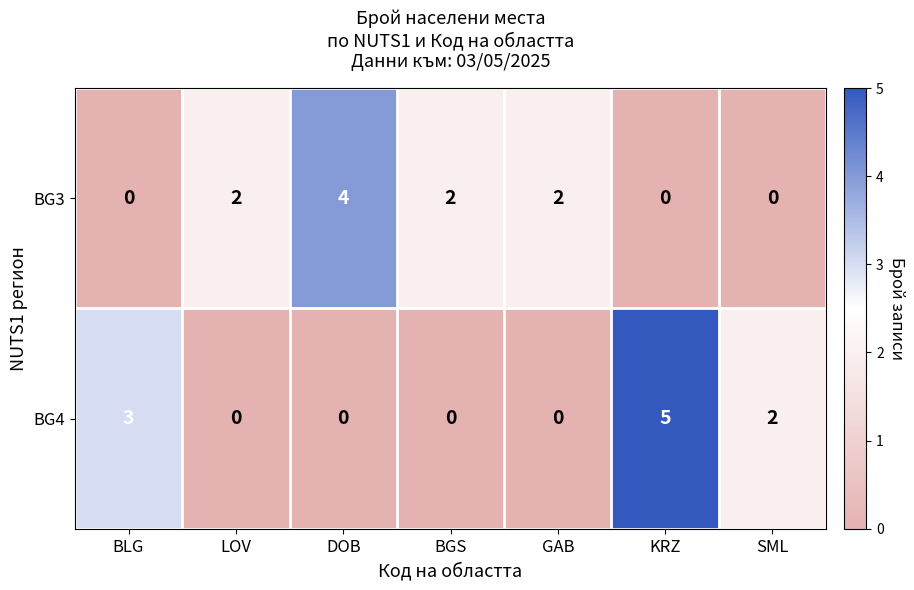

Reading left to right, transcribe all the data shown in this chart.

BG3: BLG=0	LOV=2	DOB=4	BGS=2	GAB=2	KRZ=0	SML=0
BG4: BLG=3	LOV=0	DOB=0	BGS=0	GAB=0	KRZ=5	SML=2